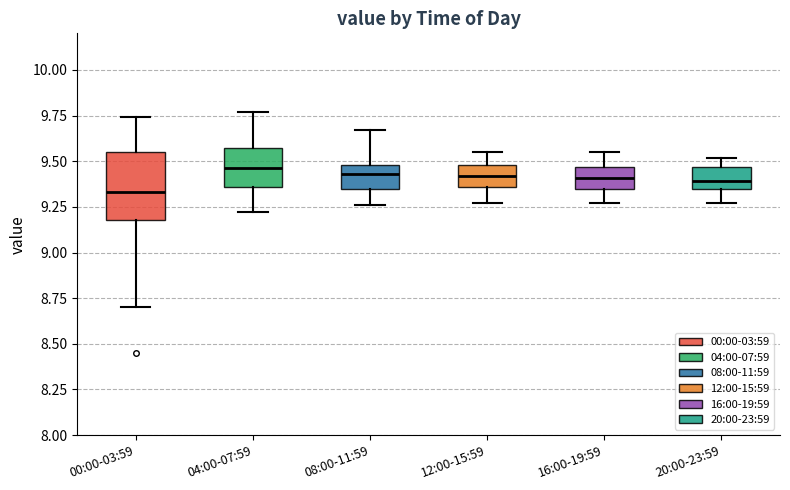

Which box is the tallest, from its lower edge to its upper edge?

00:00-03:59